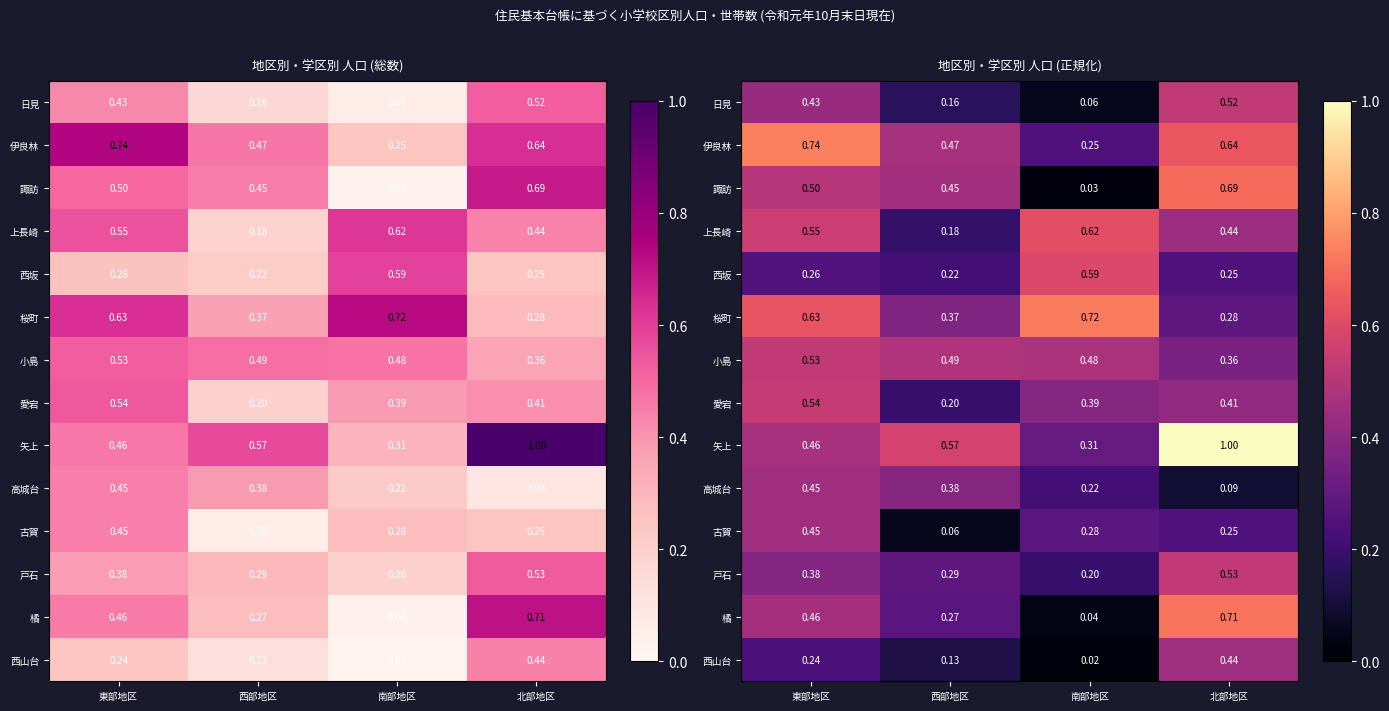

The 上長崎 series shows 0.2 at 東部地区. True or false?

False